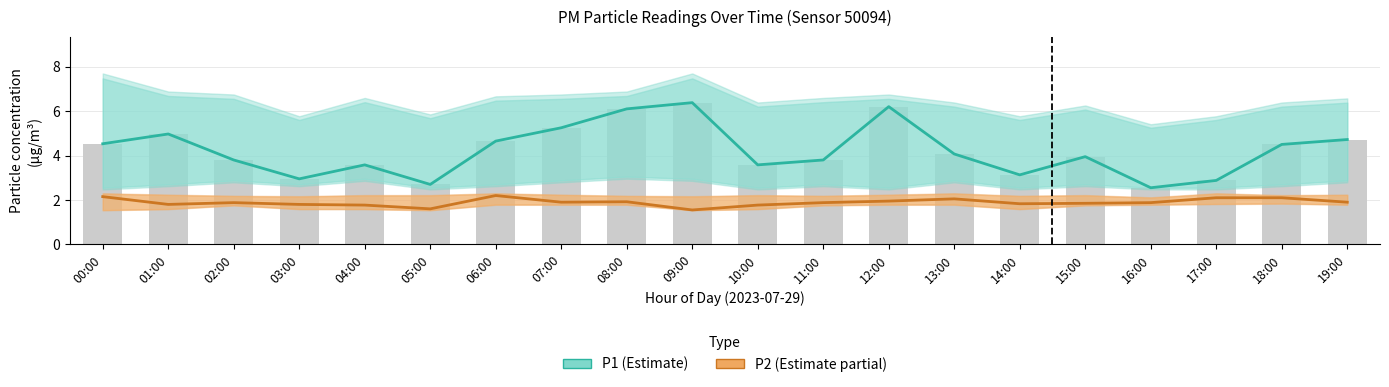

True or false: P2 (Estimate partial) has a value of 3.0 at 13:00.

False